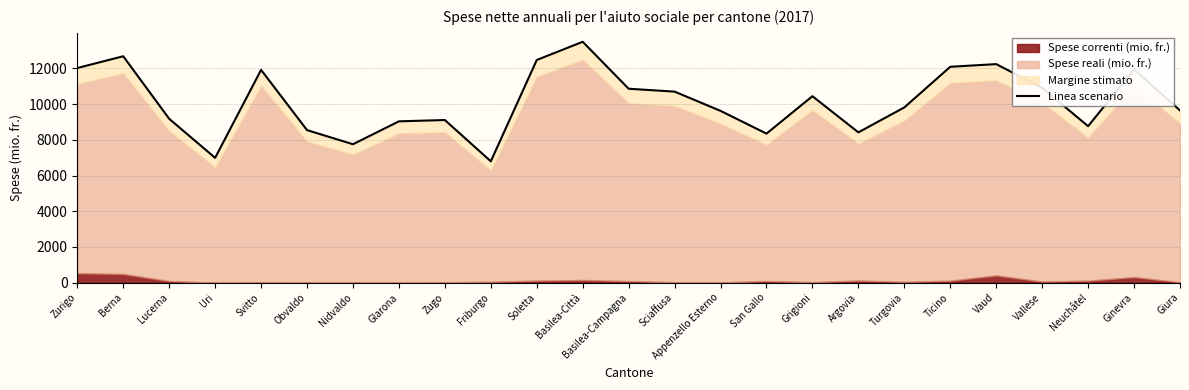

What is the value of the 24th point from the left?

11949.1